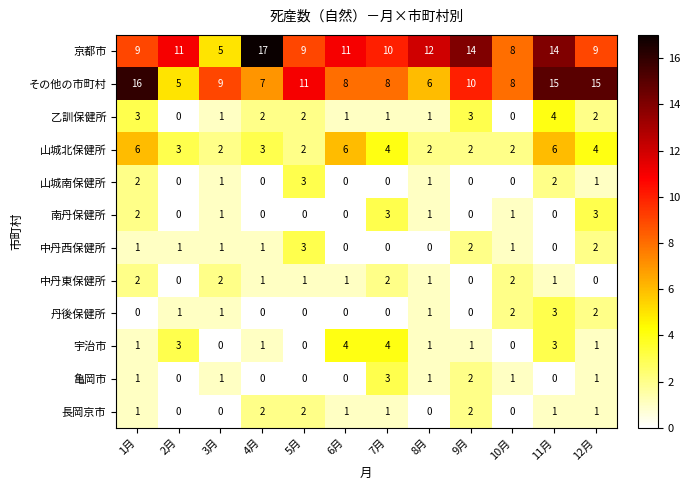

How many categories are shown in the chart?

12